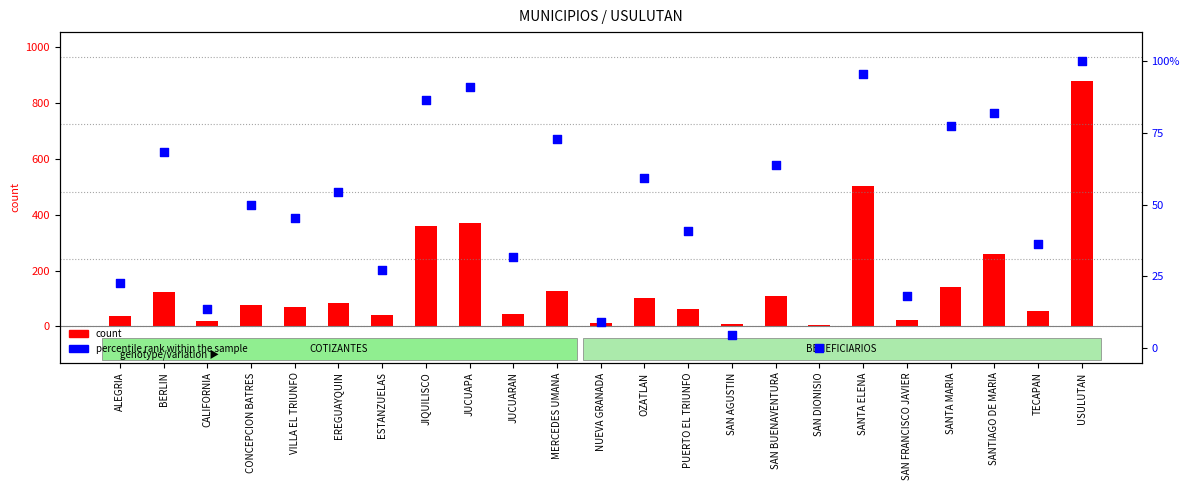

Which series reaches the minimum Y coordinate?

percentile rank within the sample